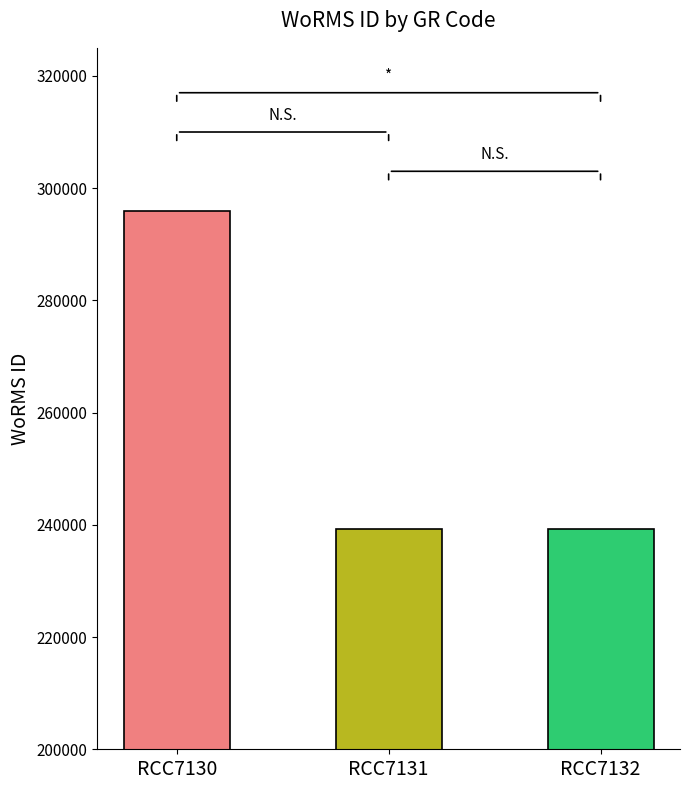

What is the change in value from RCC7130 to RCC7131?

-56663